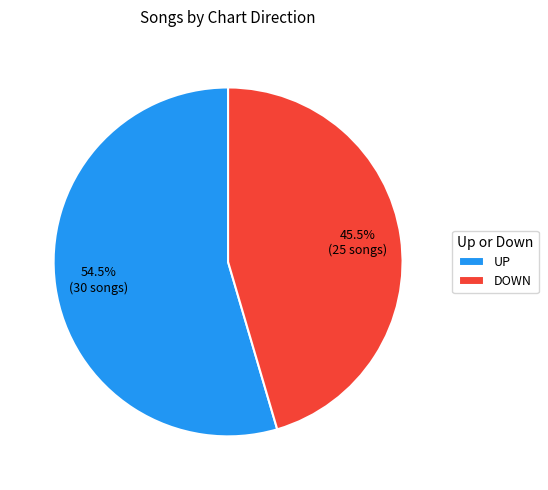

What is the majority slice?

UP